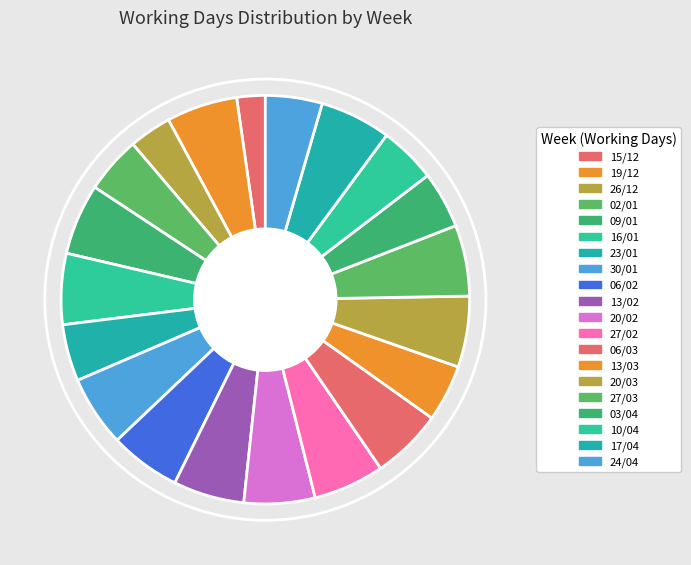

To the nearest percent, what is the difference between the 26/12 and 10/04 slice percentages?

1%